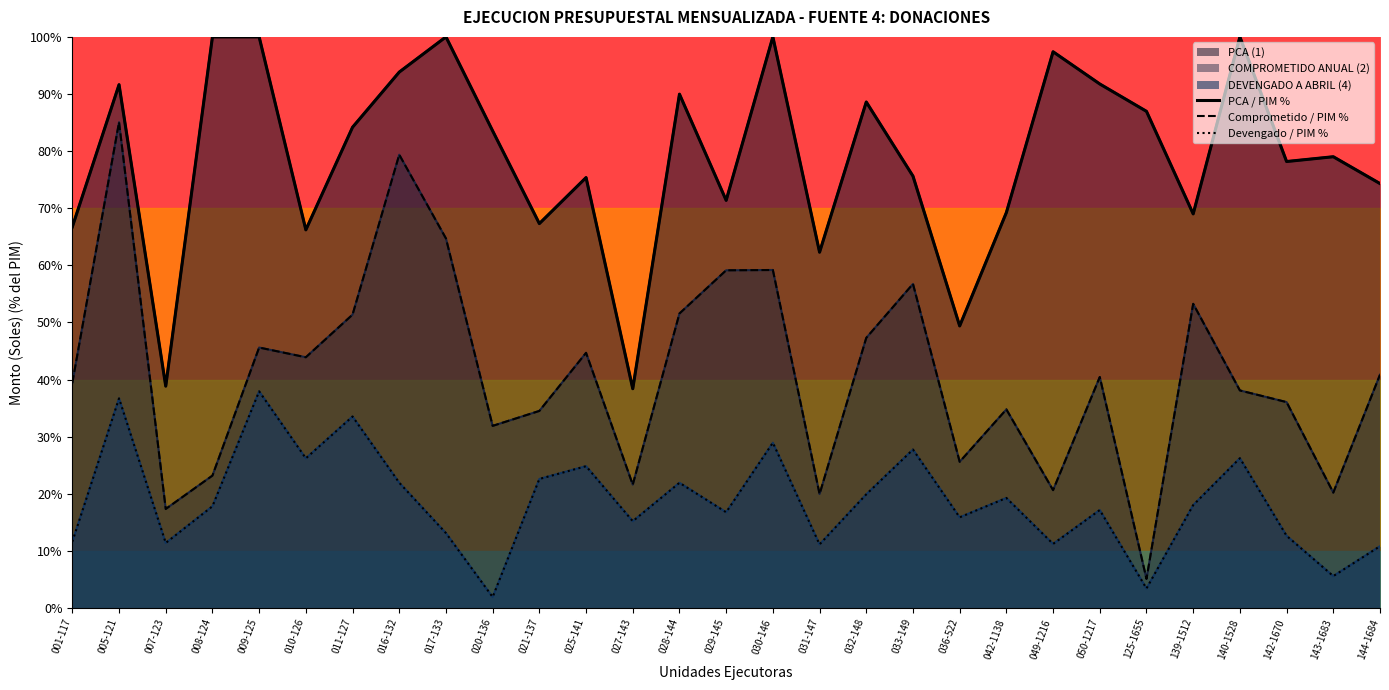

What is the maximum value for Devengado / PIM %?

37.9